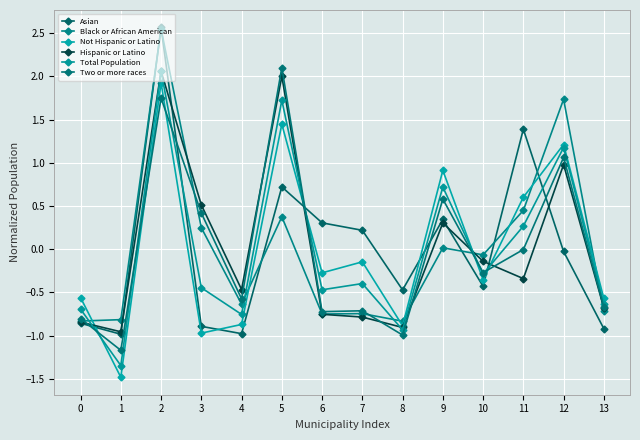

Which series has the largest range (max minus min)?

Asian